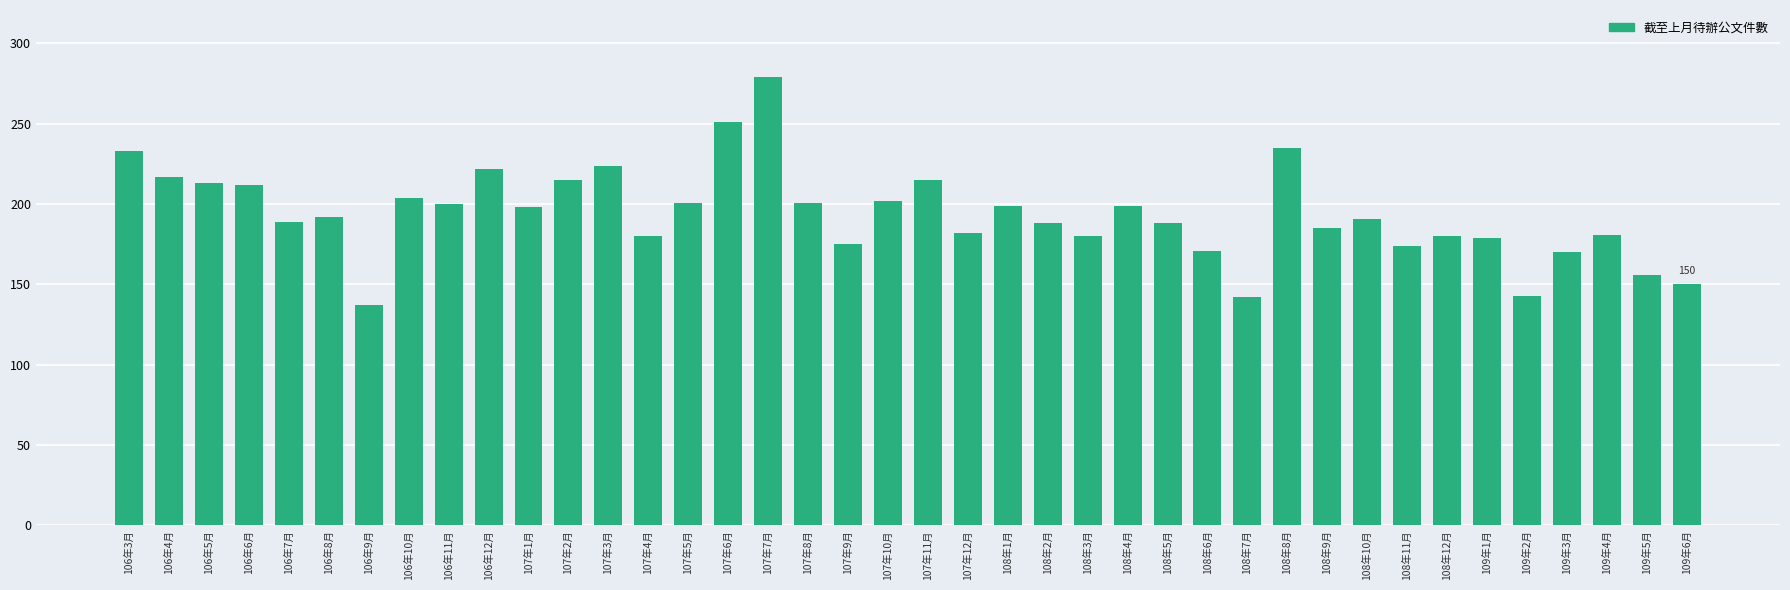

What is the label of the 11th bar from the left?

107年1月